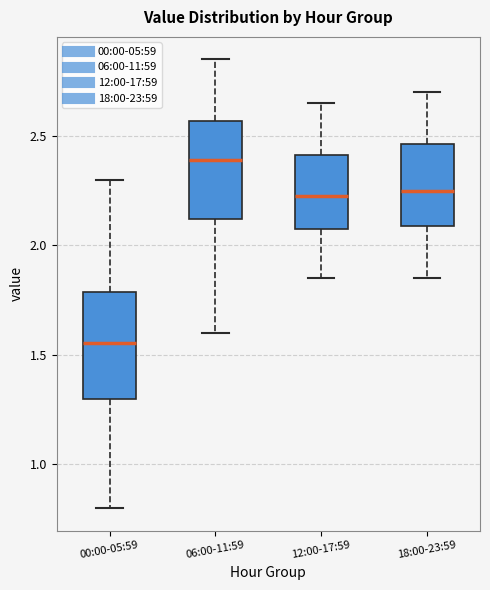

Which box has the lowest median line?

00:00-05:59